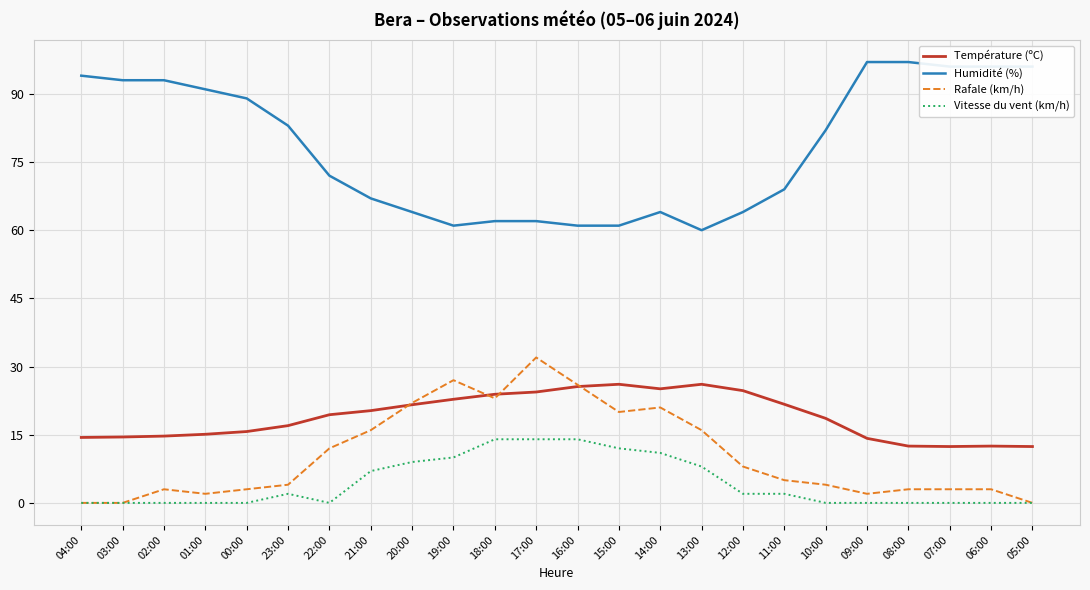

What are all the series names shown in the legend?

Température (ºC), Humidité (%), Rafale (km/h), Vitesse du vent (km/h)